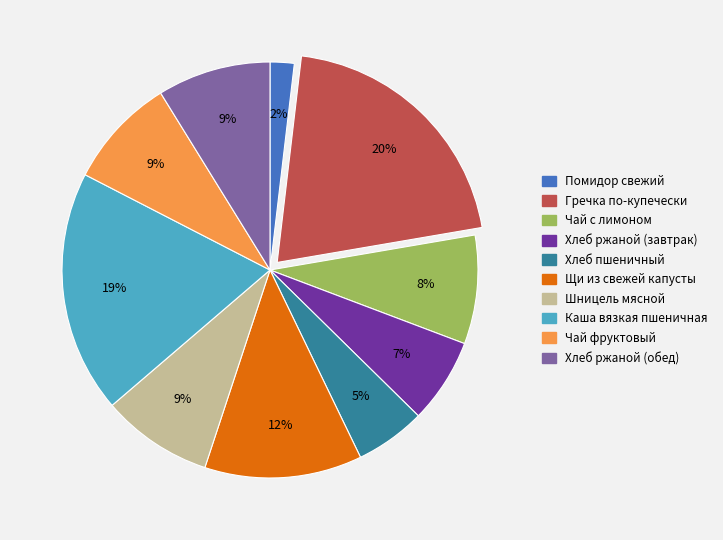

Do Хлеб пшеничный and Чай фруктовый together represent more than half of the pie?

No